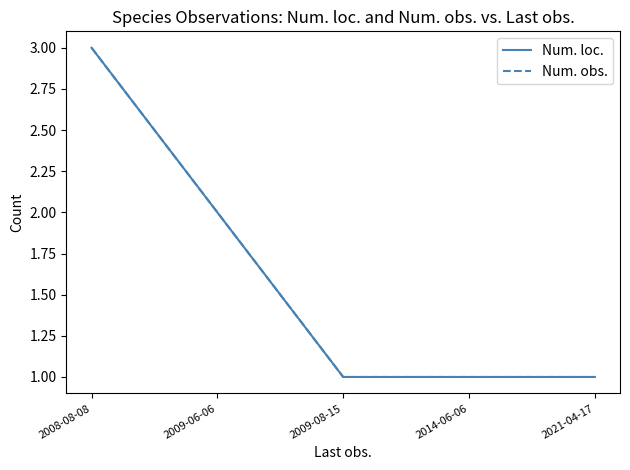

At 2021-04-17, list the series in order from largest to smallest.

Num. loc., Num. obs.